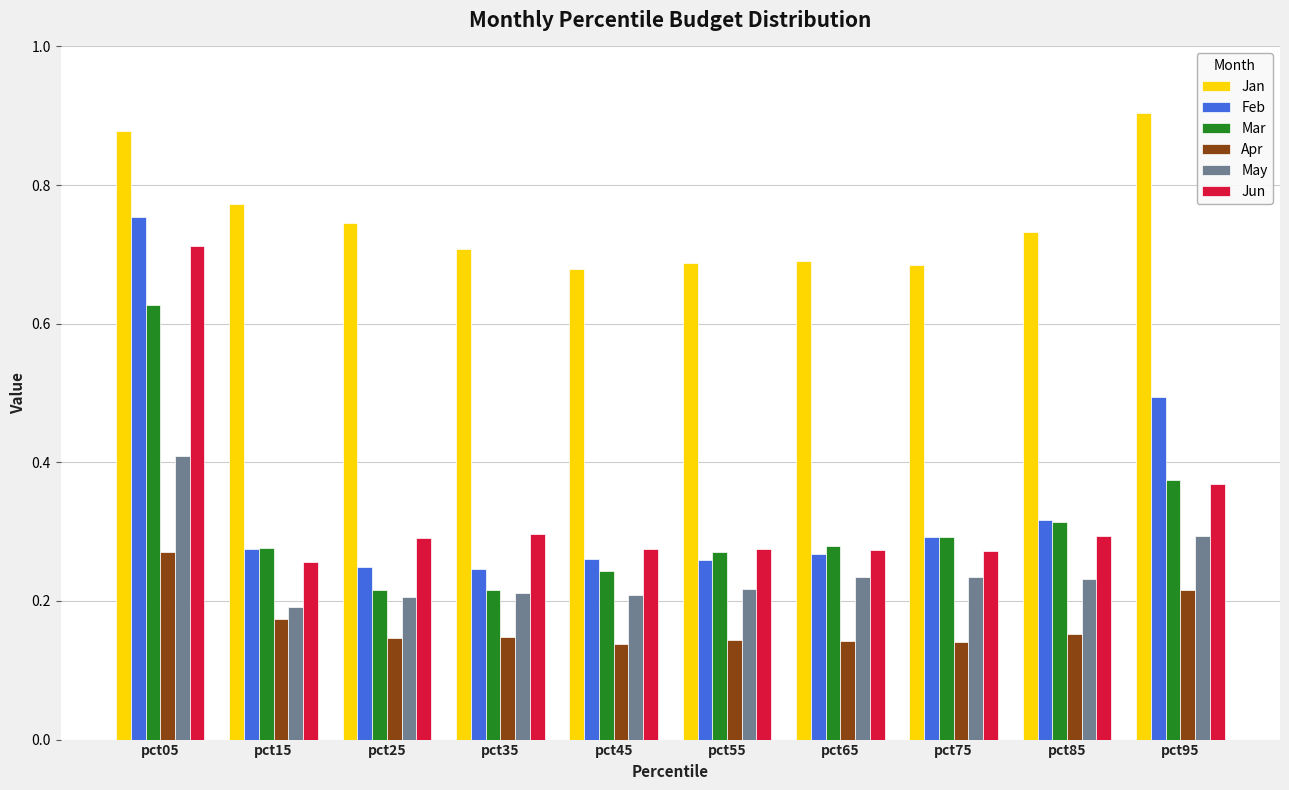

Which series has the largest range (max minus min)?

Feb